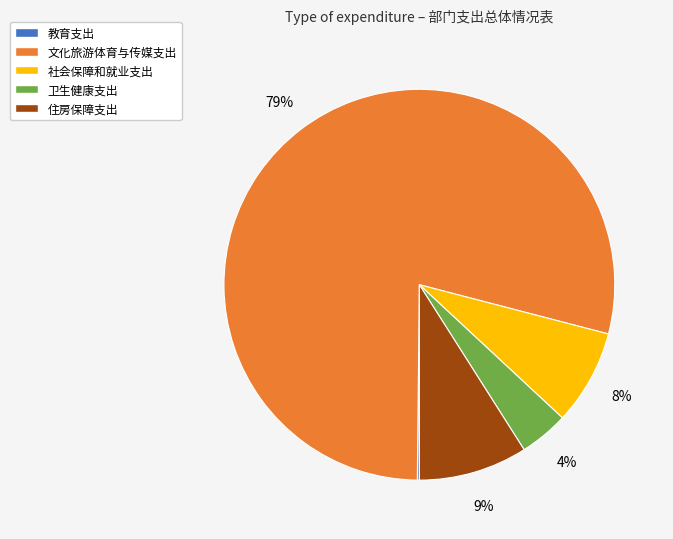

Is there any slice that represents more than half of the pie?

Yes